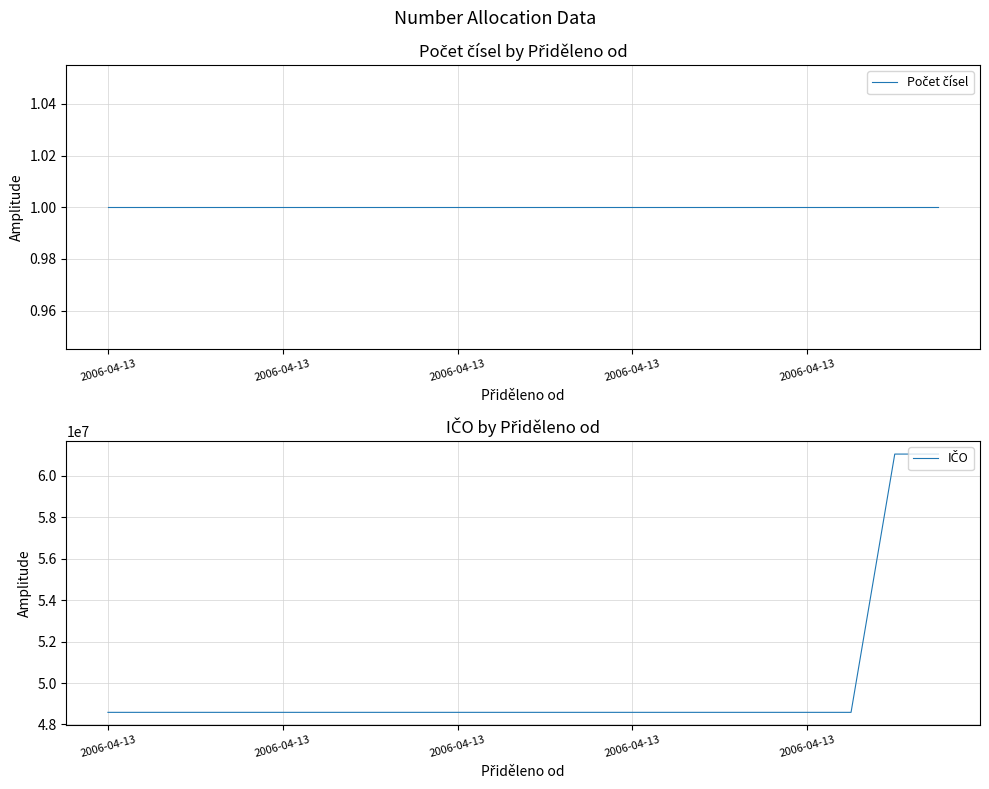

What is the minimum value for Počet čísel?

1